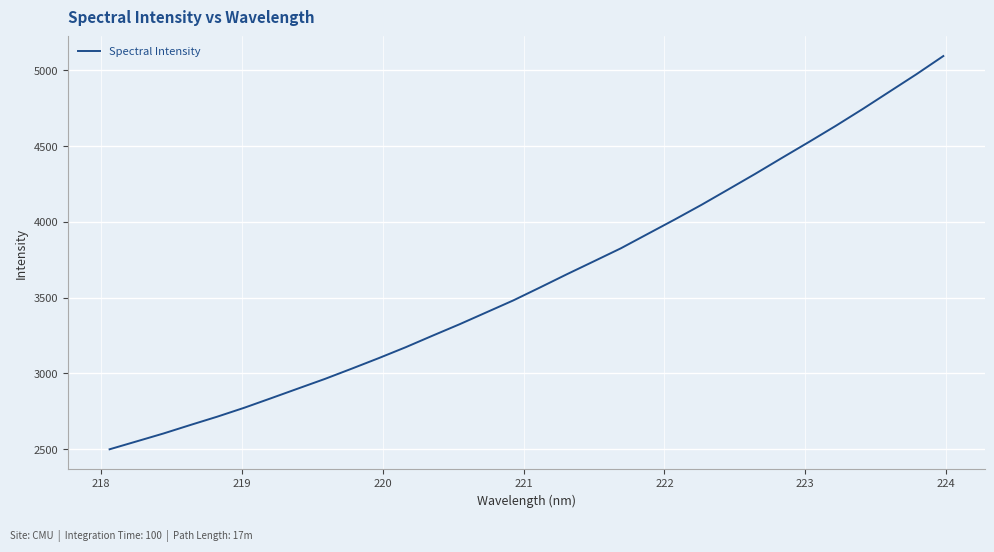

How many values are below 3567?

16